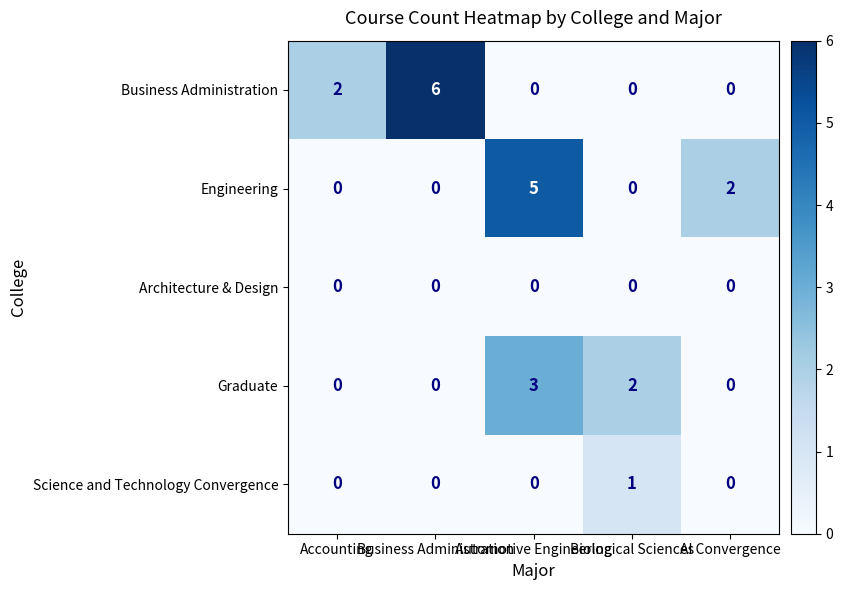

At how many categories does at least one series exceed 1?

5